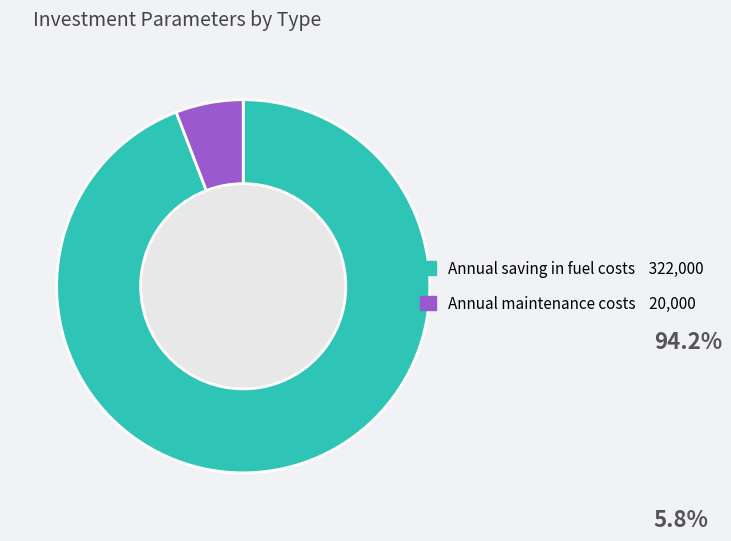

How many segments does this pie chart have?

2